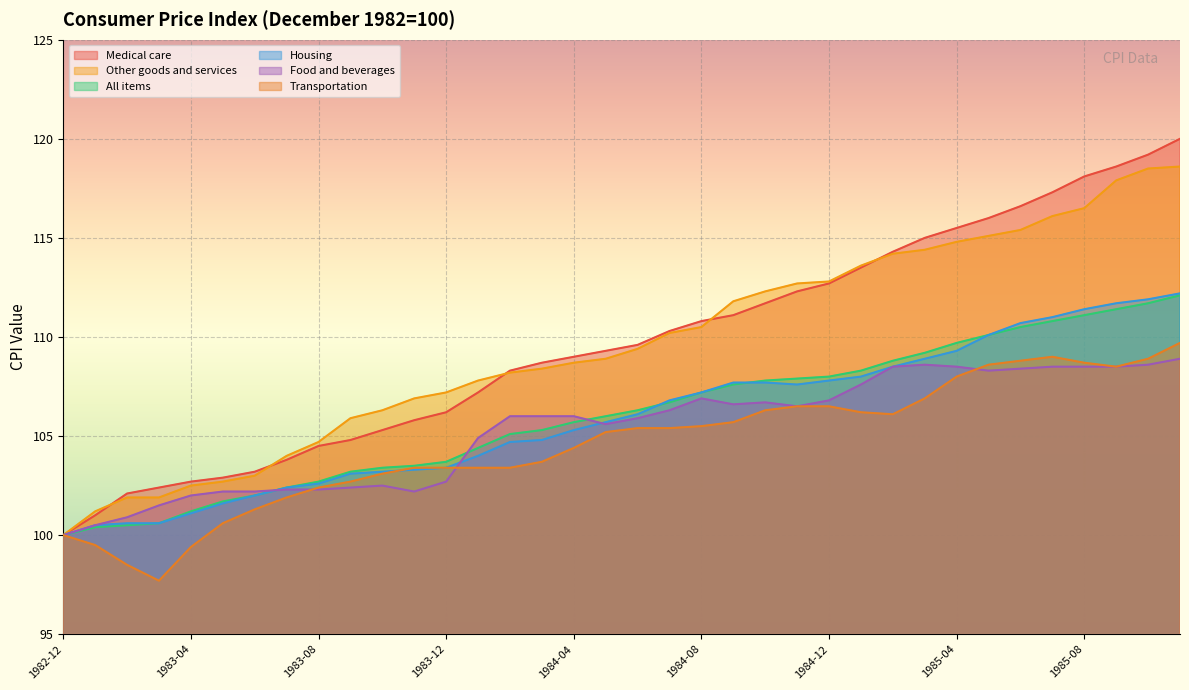

Where is All items nearest to the value 106?

1984-05